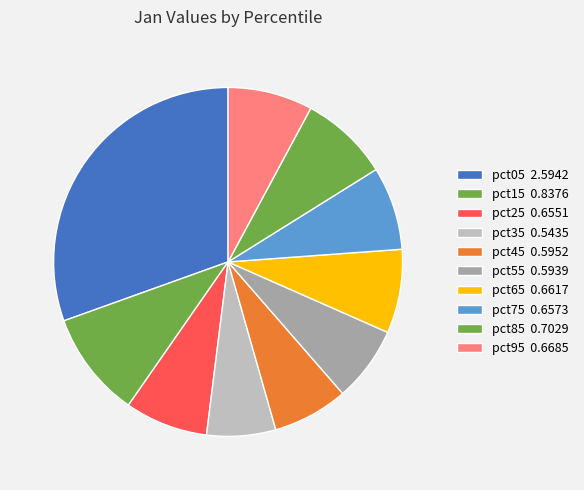

How much of the chart is everything except pct65?

92.2%